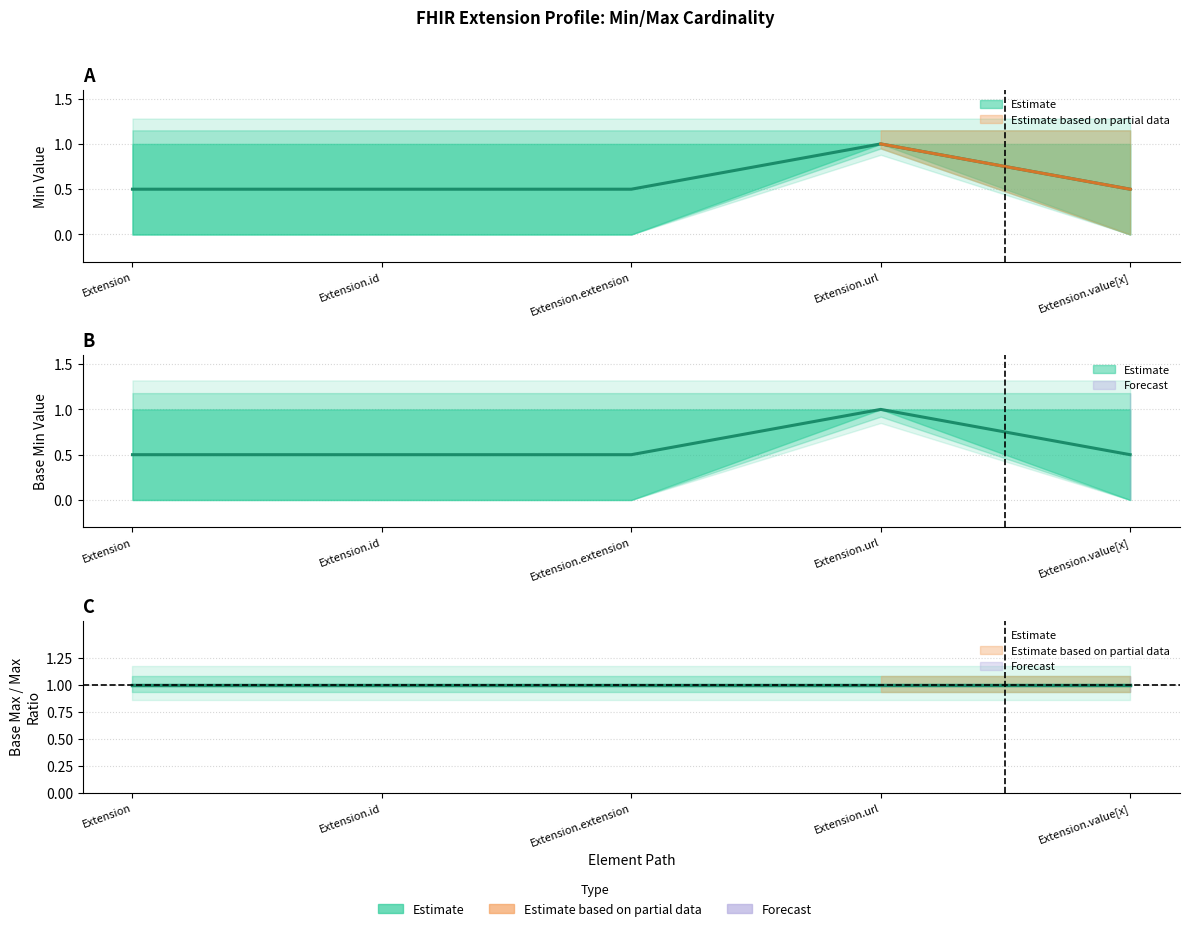

Is the value of Base Min at Extension.extension greater than the value of Min at Extension.id?

No